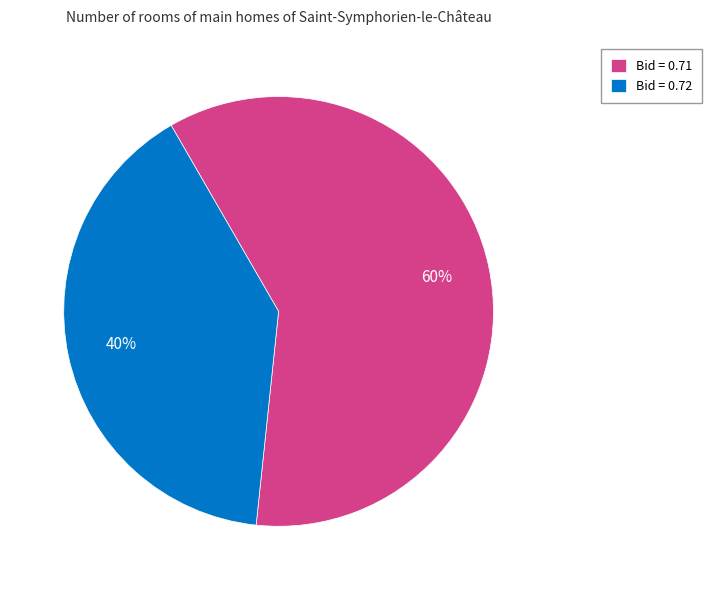

The Bid = 0.72 slice represents 31% of the pie. True or false?

False